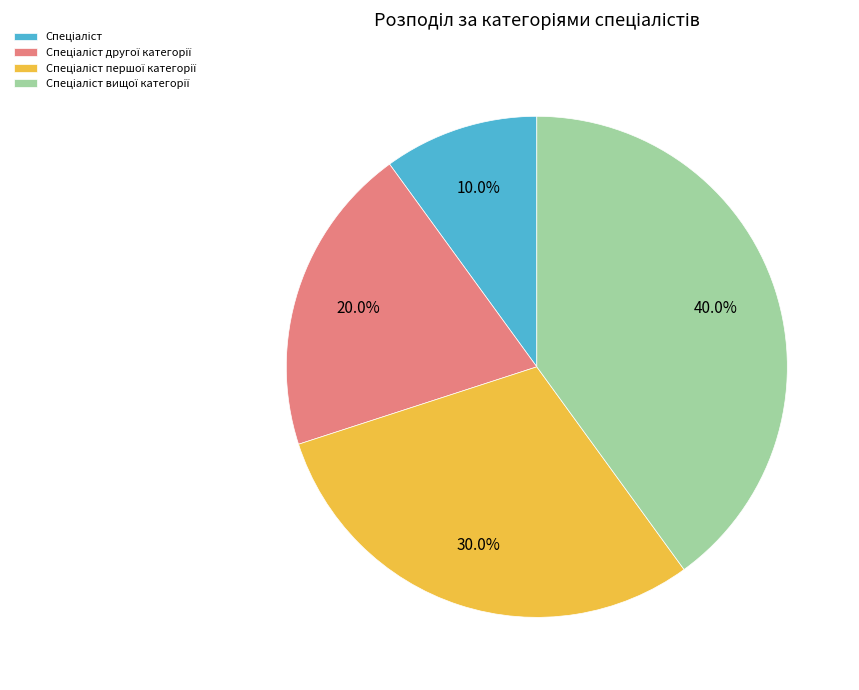

Is there a majority slice in this chart?

No